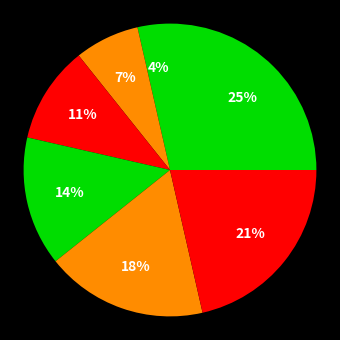

Does any single category account for the majority?

No